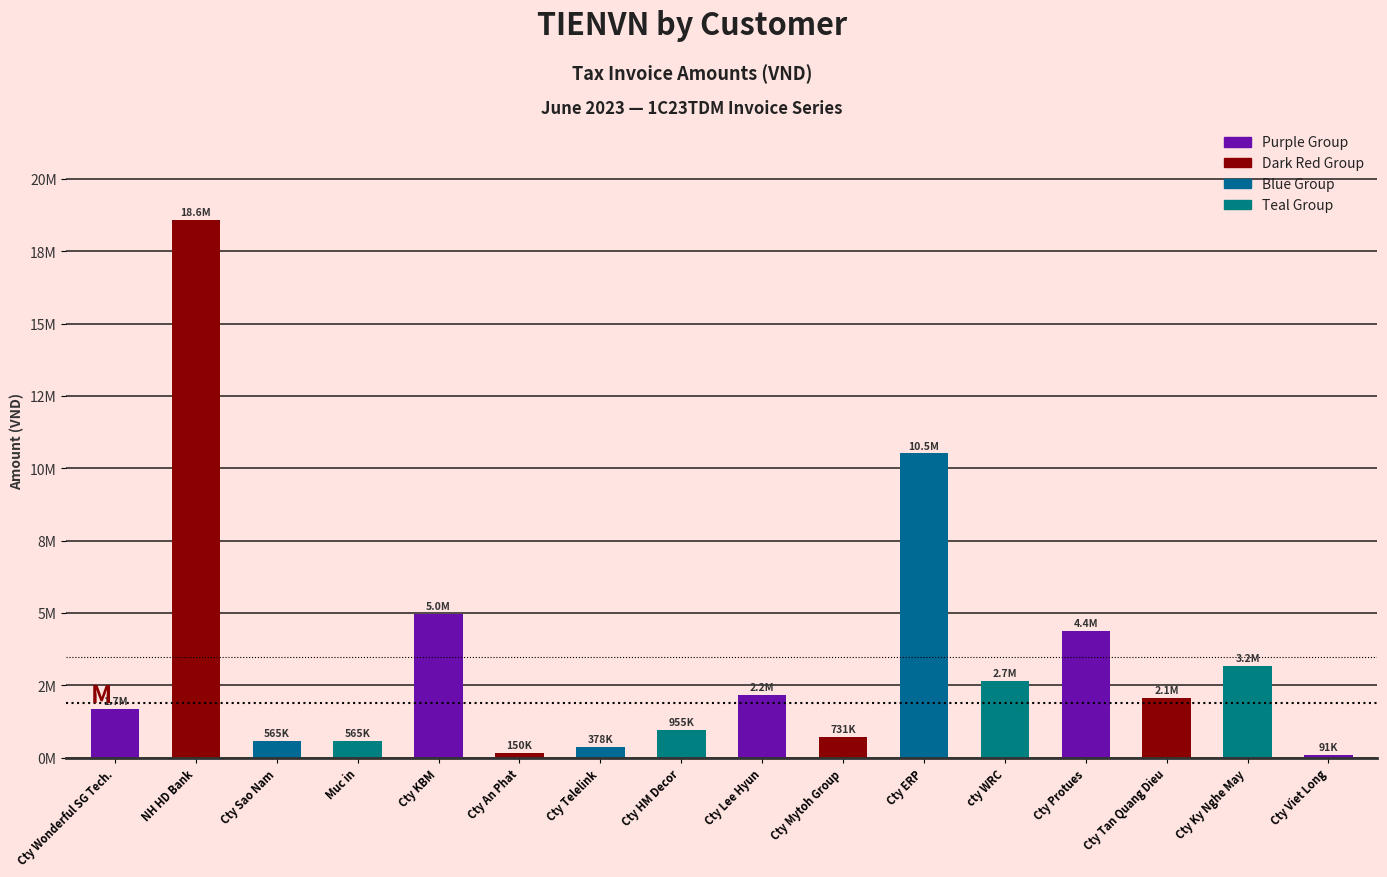

Does the chart contain any negative values?

No